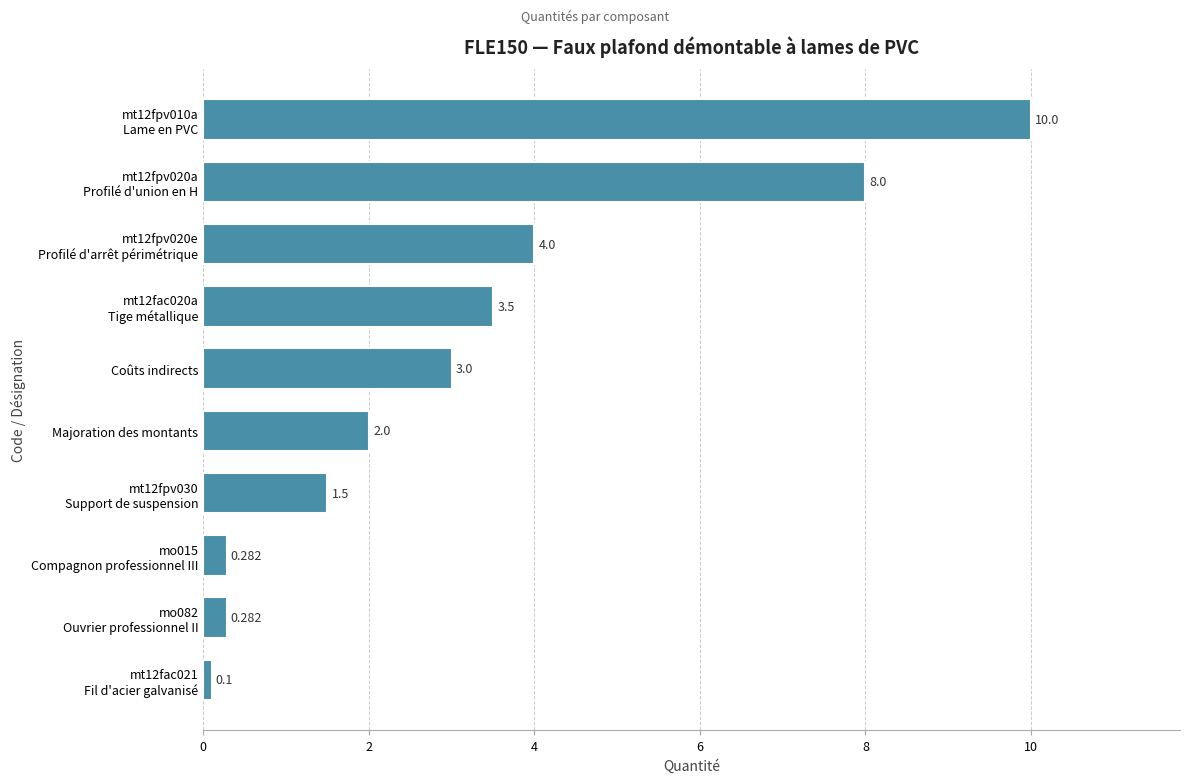

At which category does the chart reach its minimum across all series?

mt12fac021
Fil d'acier galvanisé